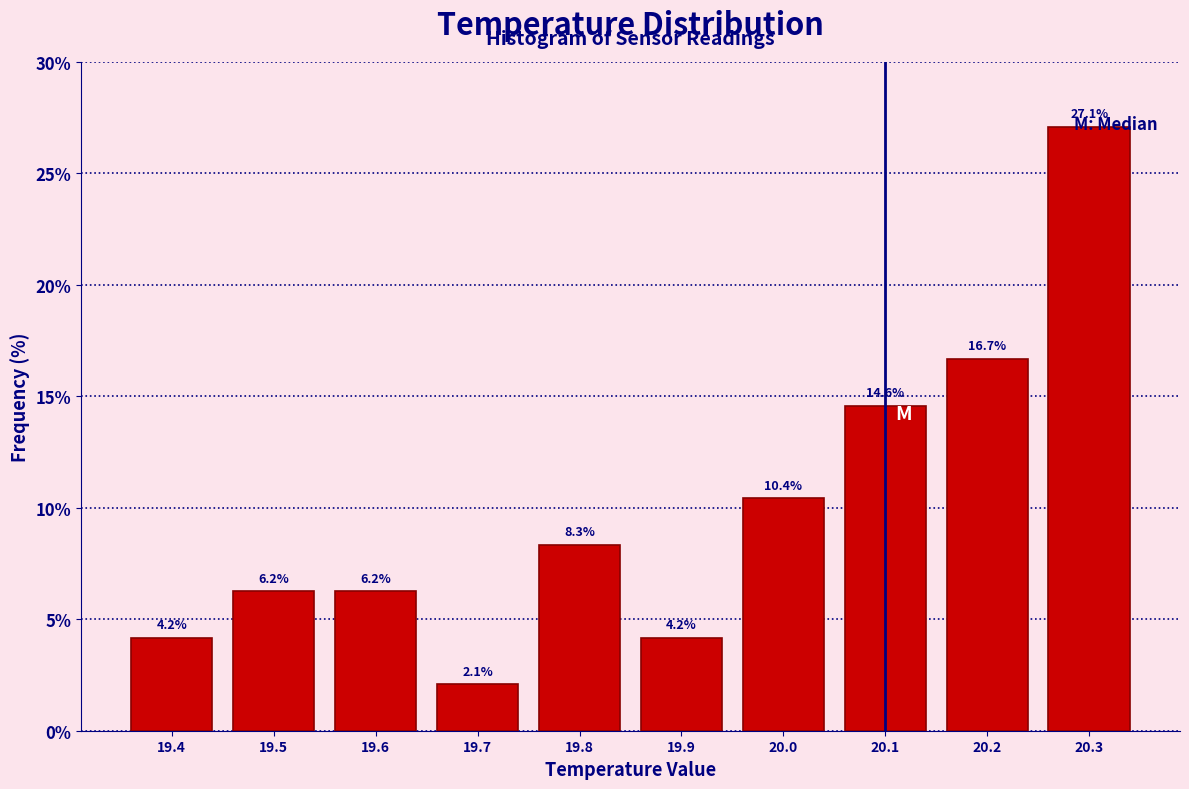

How tall is the bar that spans 20.15 to 20.25 on the x-axis?

16.7